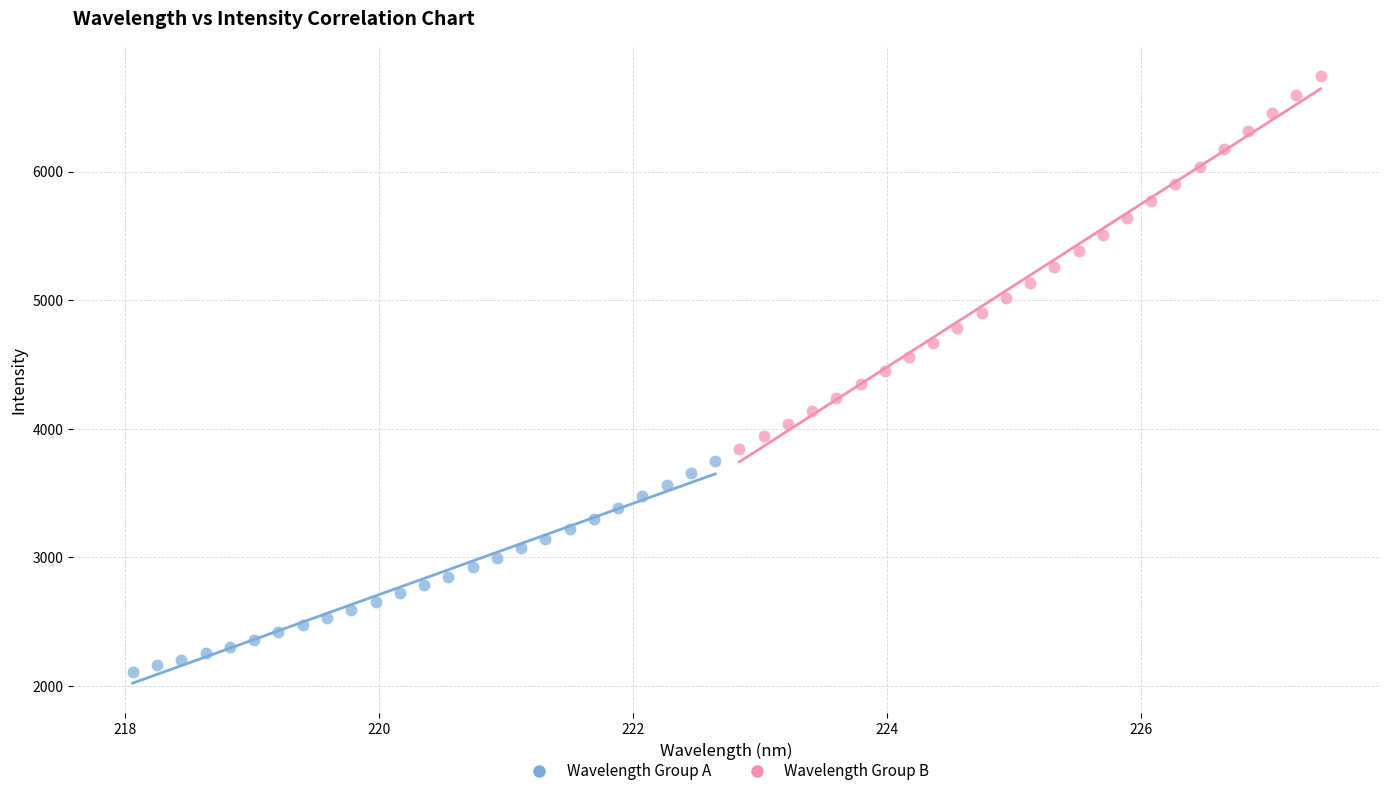

Which series has the widest spread of Y values?

Wavelength Group B